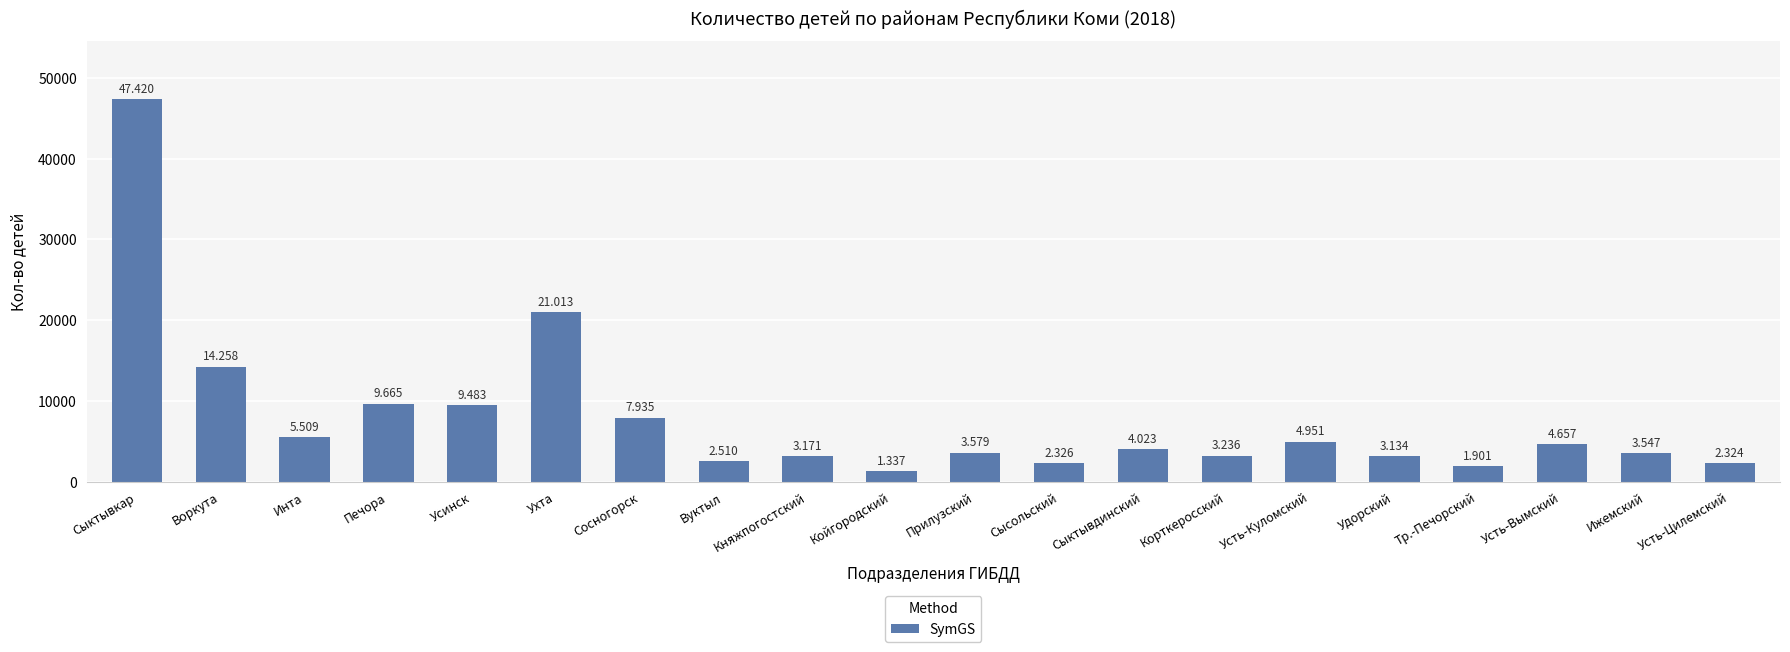

How many bars are there in total?

20